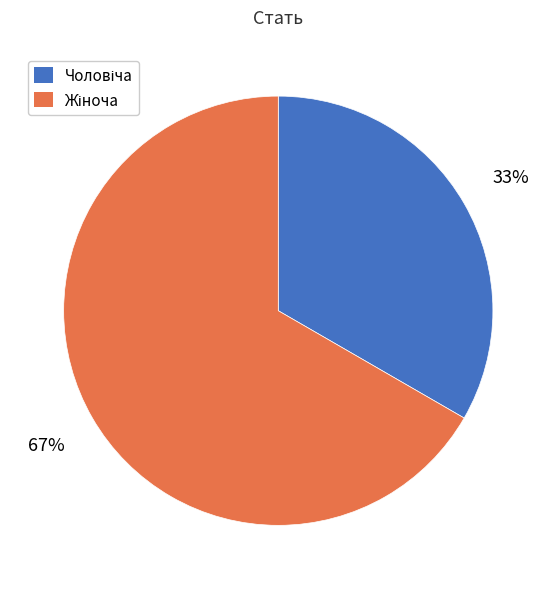

How many slices are in this pie chart?

2